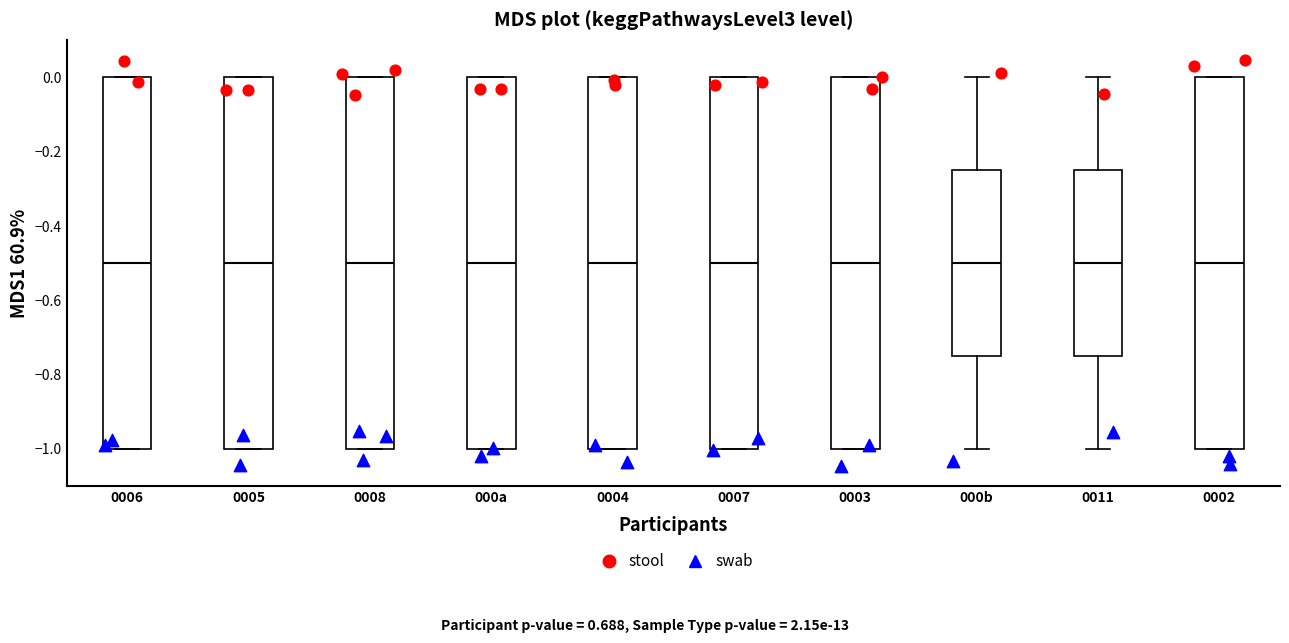

Reading left to right, transcribe this box plot: for each box, give where its median line is, the range the box spans, and where its two whiskers end, as read against the y-axis. The values are not printed on the chart, so give them approximately, as read against the axis.

0006: median -0.50, box -1.00 to 0.00, whiskers -1.00 to 0.00
0005: median -0.50, box -1.00 to 0.00, whiskers -1.00 to 0.00
0008: median -0.50, box -1.00 to 0.00, whiskers -1.00 to 0.00
000a: median -0.50, box -1.00 to 0.00, whiskers -1.00 to 0.00
0004: median -0.50, box -1.00 to 0.00, whiskers -1.00 to 0.00
0007: median -0.50, box -1.00 to 0.00, whiskers -1.00 to 0.00
0003: median -0.50, box -1.00 to 0.00, whiskers -1.00 to 0.00
000b: median -0.50, box -0.74 to -0.24, whiskers -1.00 to 0.00
0011: median -0.50, box -0.74 to -0.24, whiskers -1.00 to 0.00
0002: median -0.50, box -1.00 to 0.00, whiskers -1.00 to 0.00